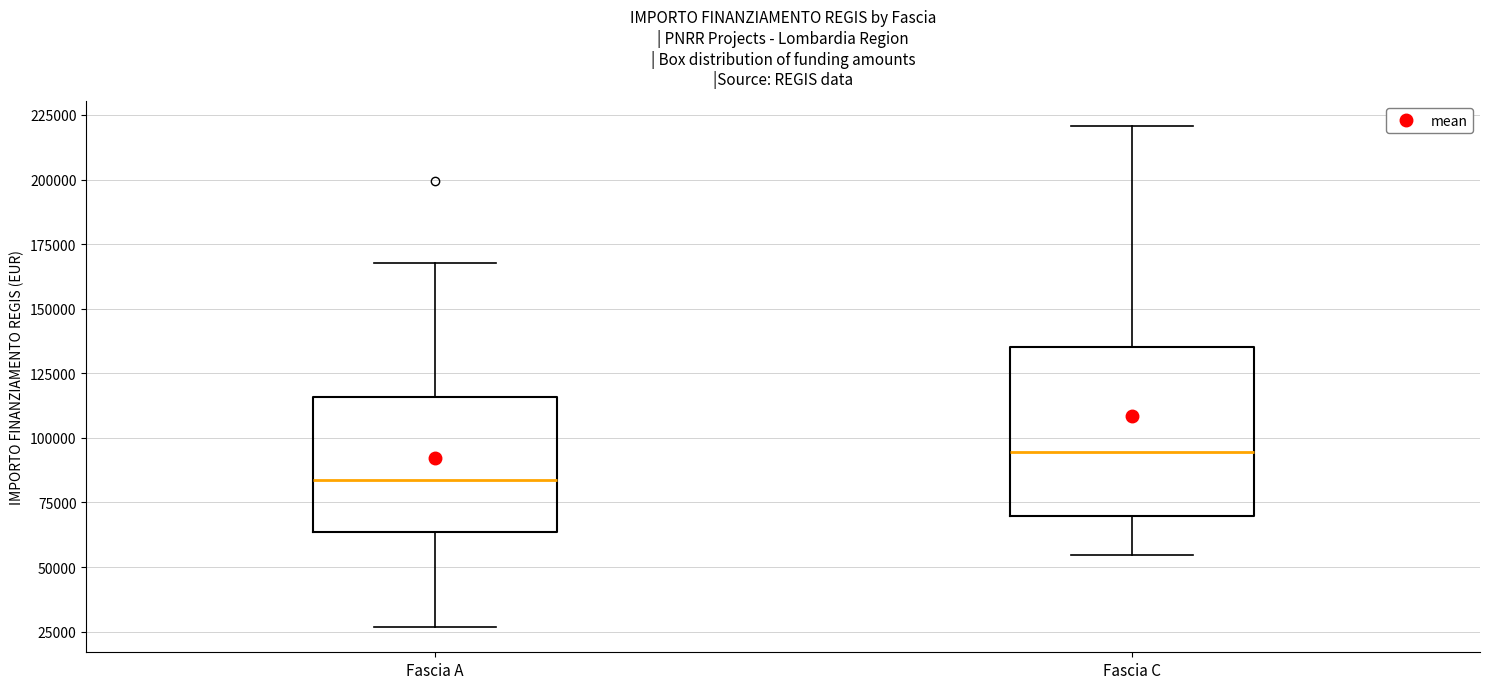

Reading left to right, transcribe this box plot: for each box, give where its median line is, the range the box spans, and where its two whiskers end, as read against the y-axis. The values are not printed on the chart, so give them approximately, as read against the axis.

Fascia A: median 85000, box 65000 to 115000, whiskers 25000 to 170000
Fascia C: median 95000, box 70000 to 135000, whiskers 55000 to 220000